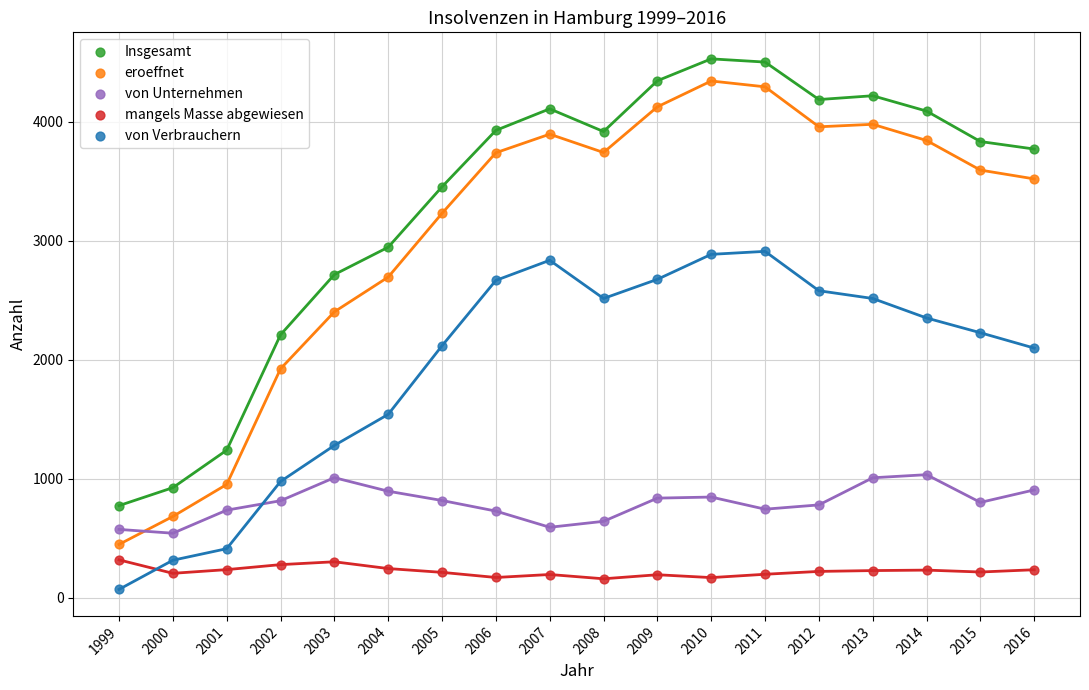

Which series has the widest spread of Y values?

eroeffnet